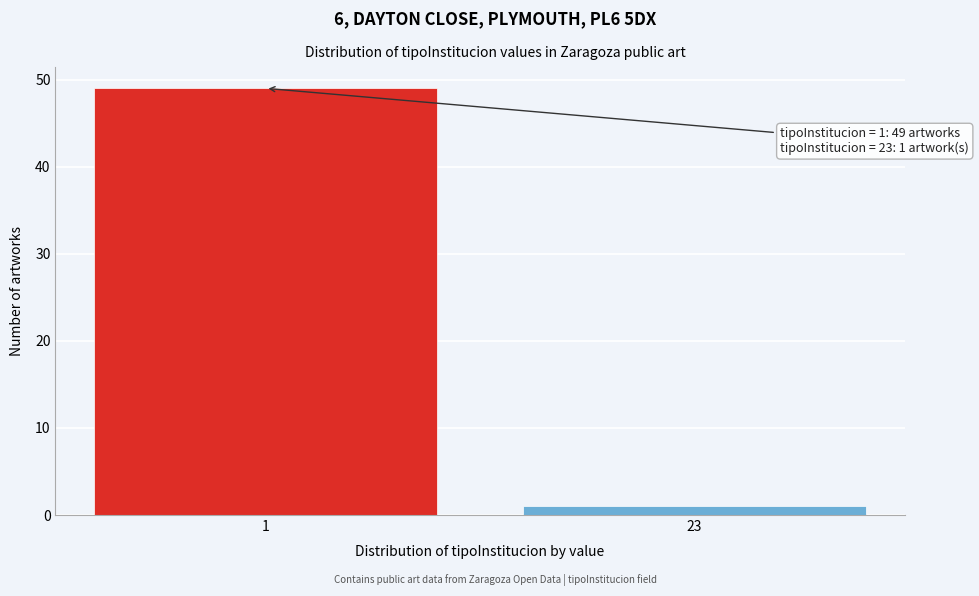

Reading left to right, transcribe all the data shown in this chart.

49	1